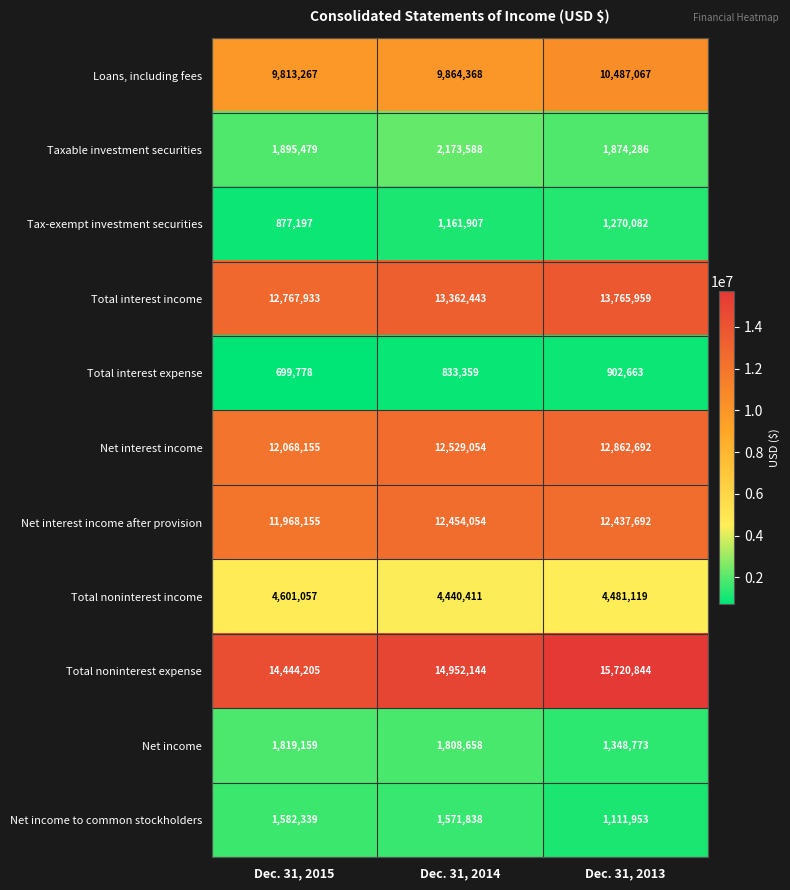

Which series has the largest total across all categories?

Total noninterest expense